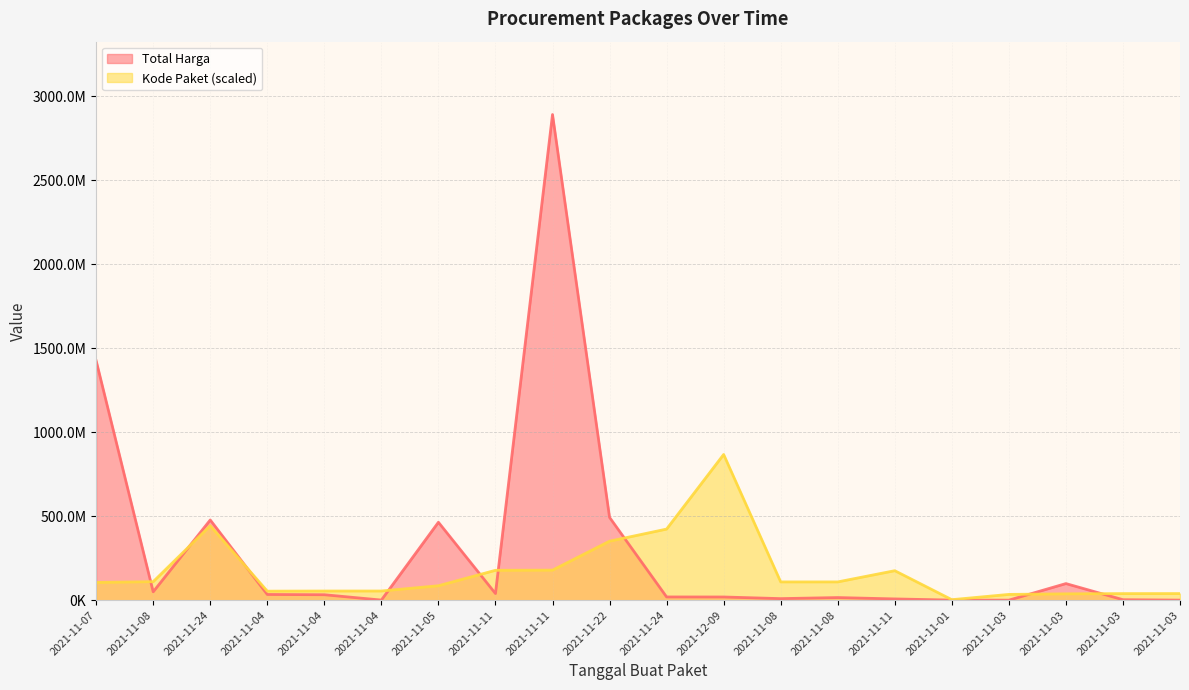

Is the value of Kode Paket at 2021-11-22 greater than the value of Total Harga at 2021-11-05?

No